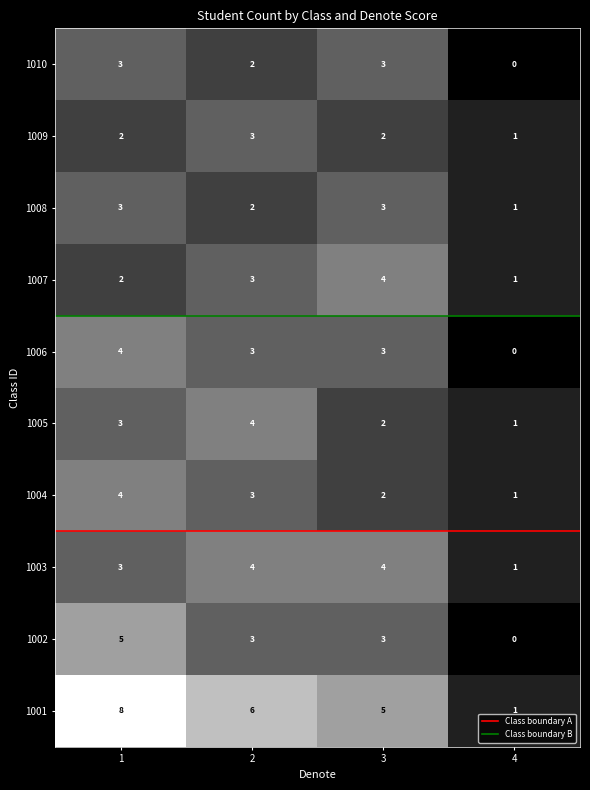

What is the maximum value for 1002?

5